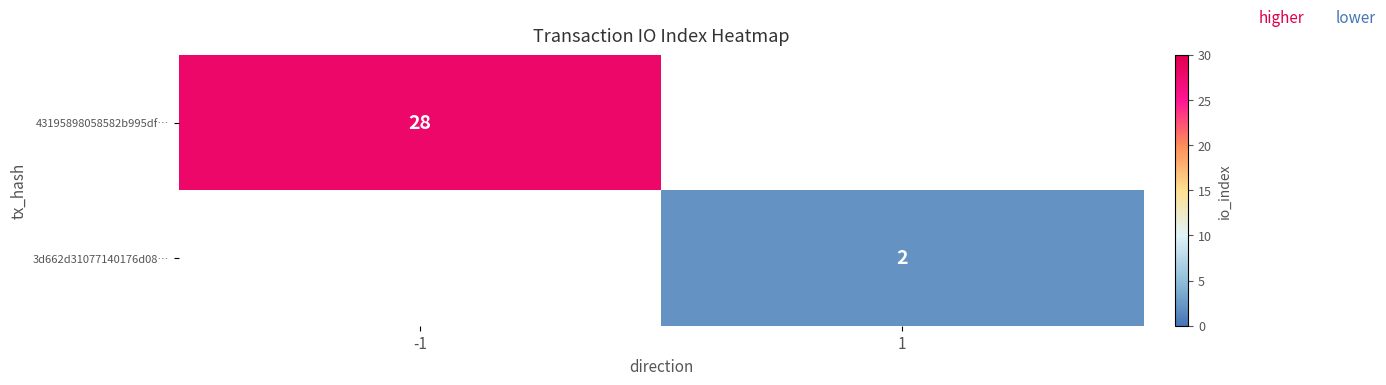

Is it true that 43195898058582b995df… equals 28 at -1?

True